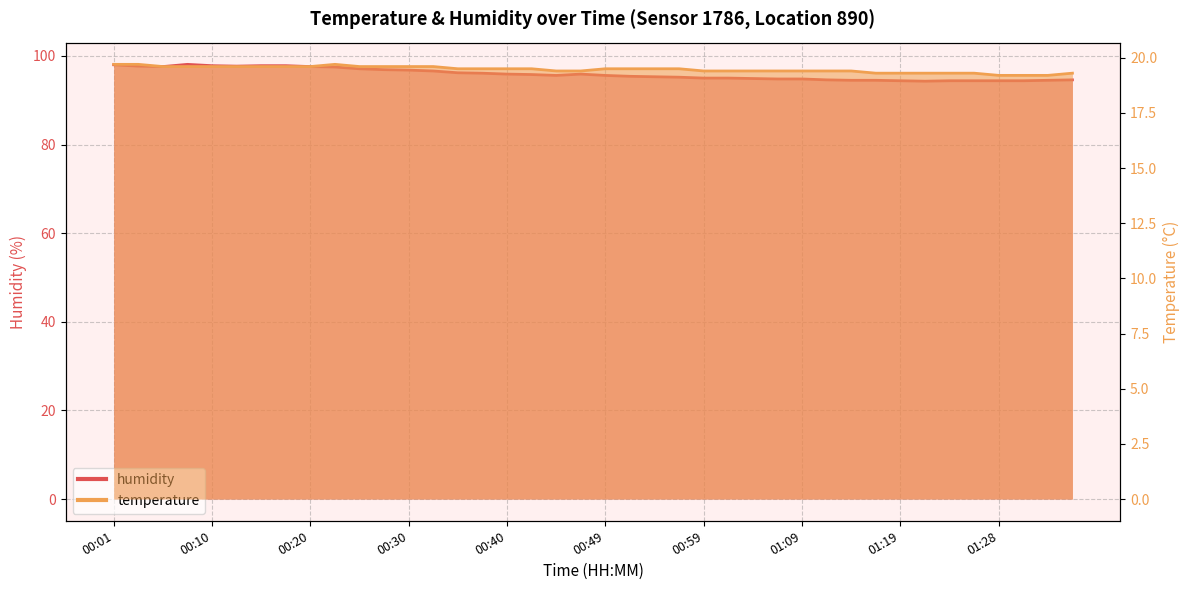

Rank the series by their average value, from highest to lowest.

humidity, temperature